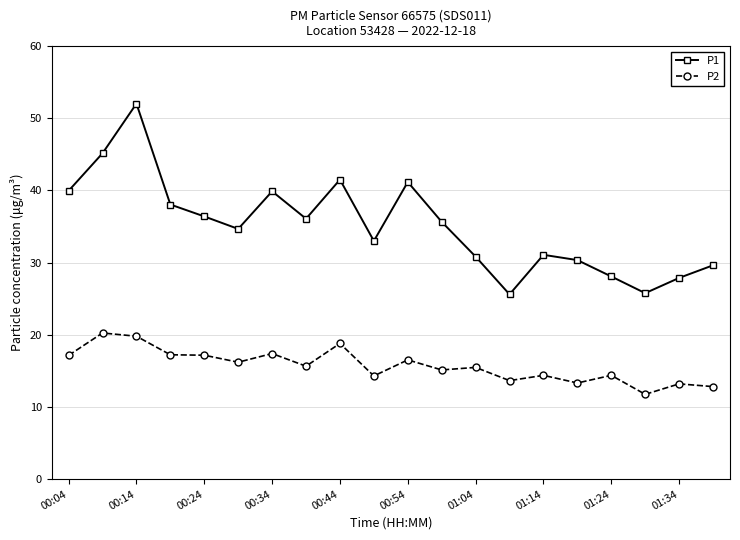

Rank the series by their average value, from highest to lowest.

P1, P2